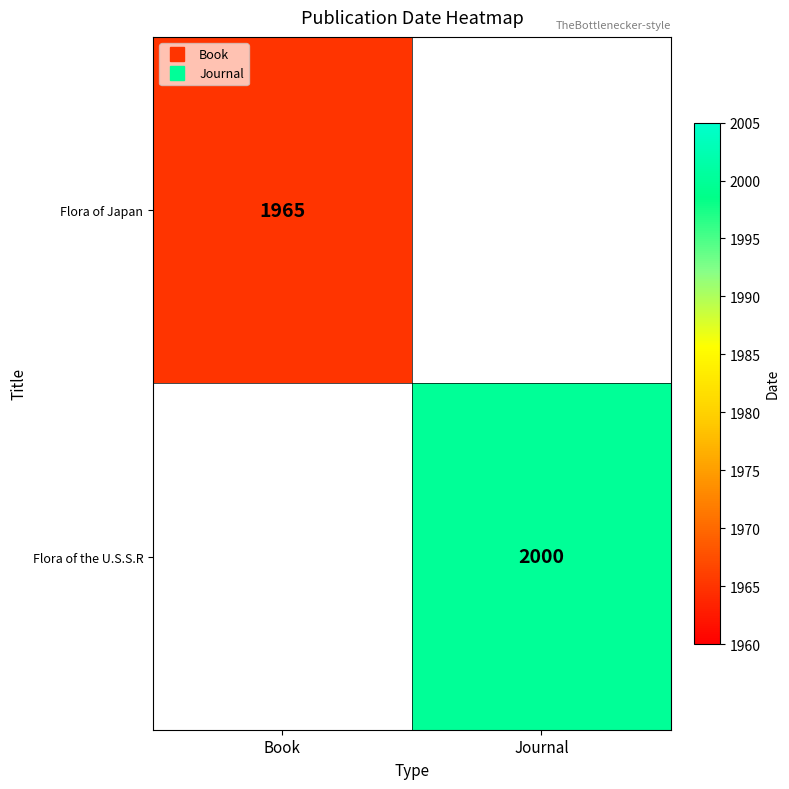

Which category has the highest value across all series?

Journal